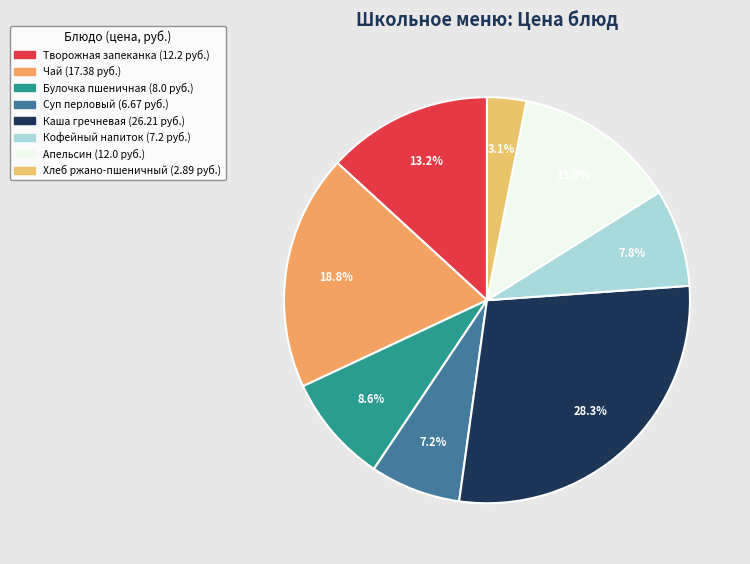

To the nearest percent, what is the difference between the Чай and Каша гречневая slice percentages?

10%